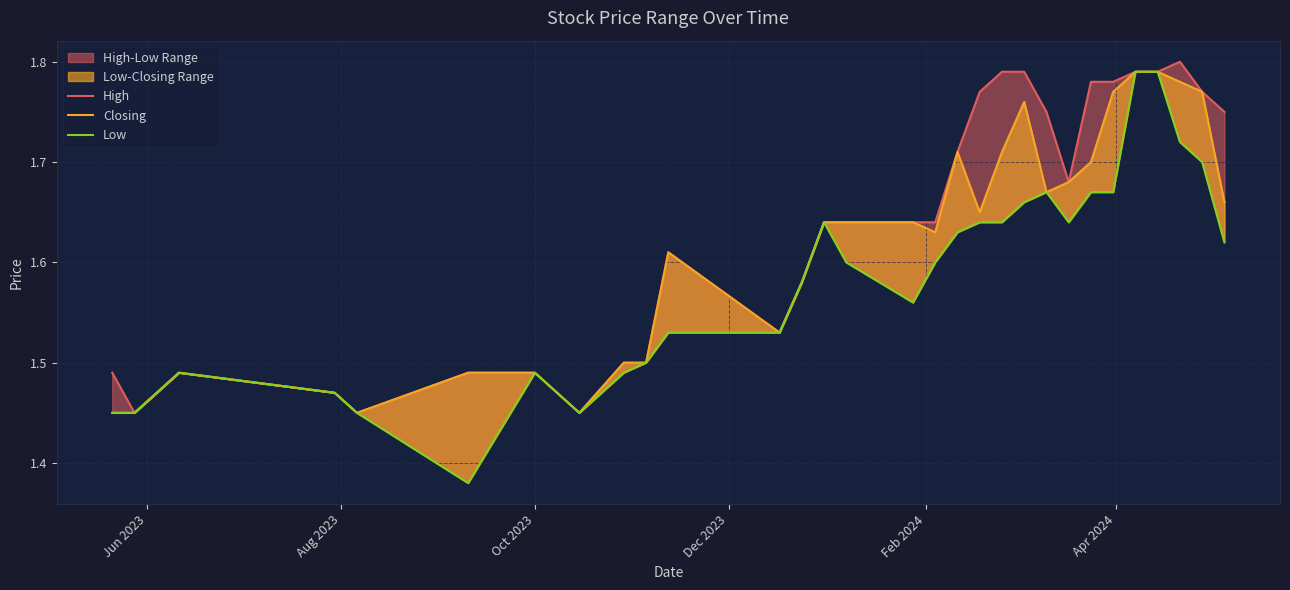

True or false: Low has a value of 2.1 at Jun 2023.

False